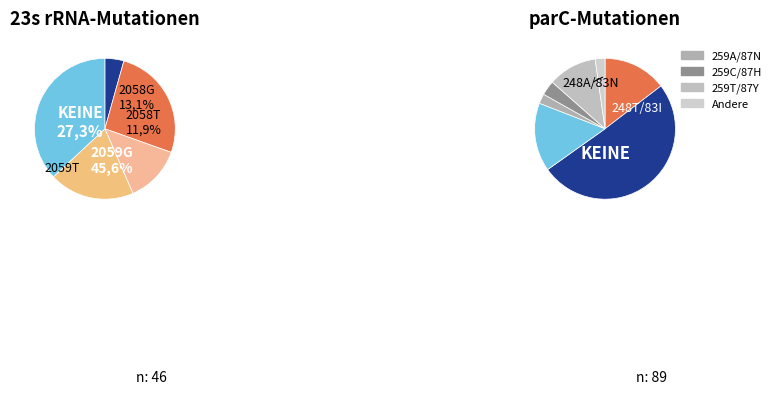

How many slices are in this pie chart?

11